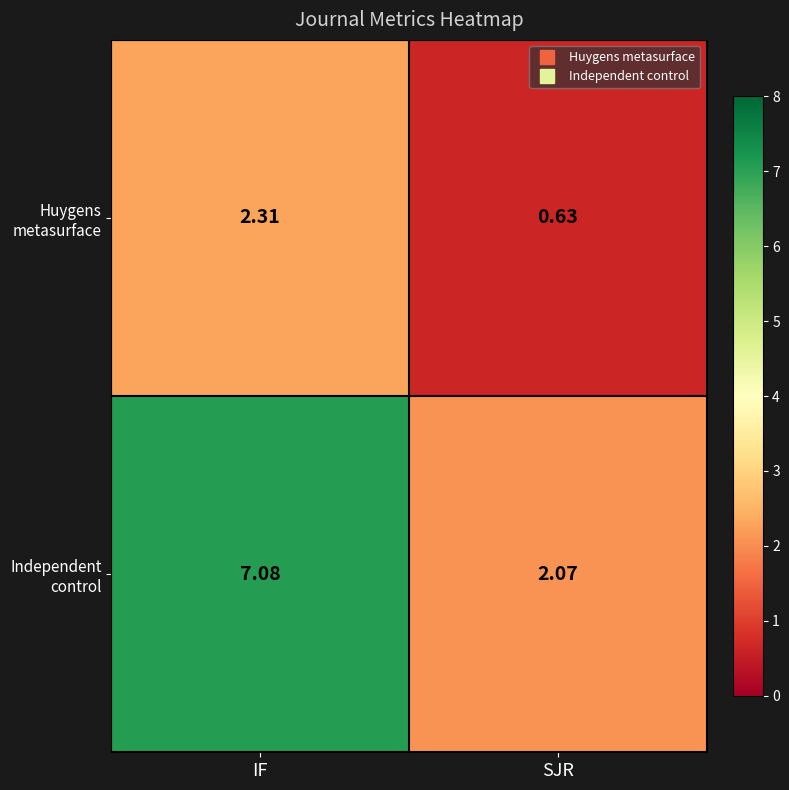

At SJR, list the series in order from largest to smallest.

Independent control, Huygens metasurface